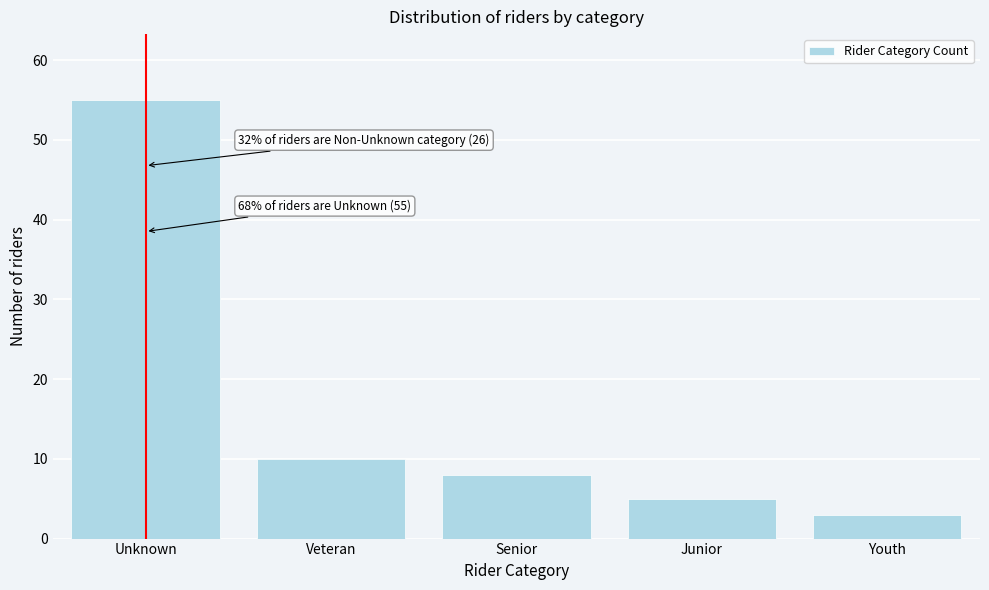

Reading left to right, what are all the values shown in this chart?

Unknown=55	Veteran=10	Senior=8	Junior=5	Youth=3